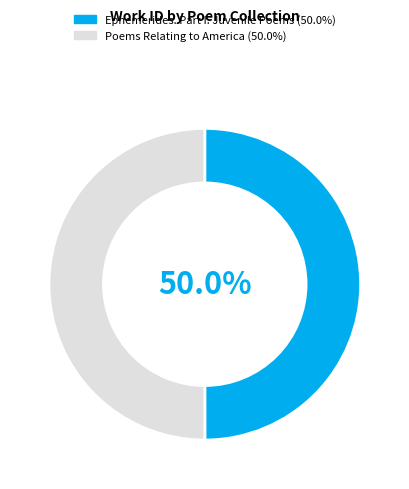

Approximately how many times larger is the value at Ephemerides. Part I. Juvenile Poems compared to Poems Relating to America?

1.0